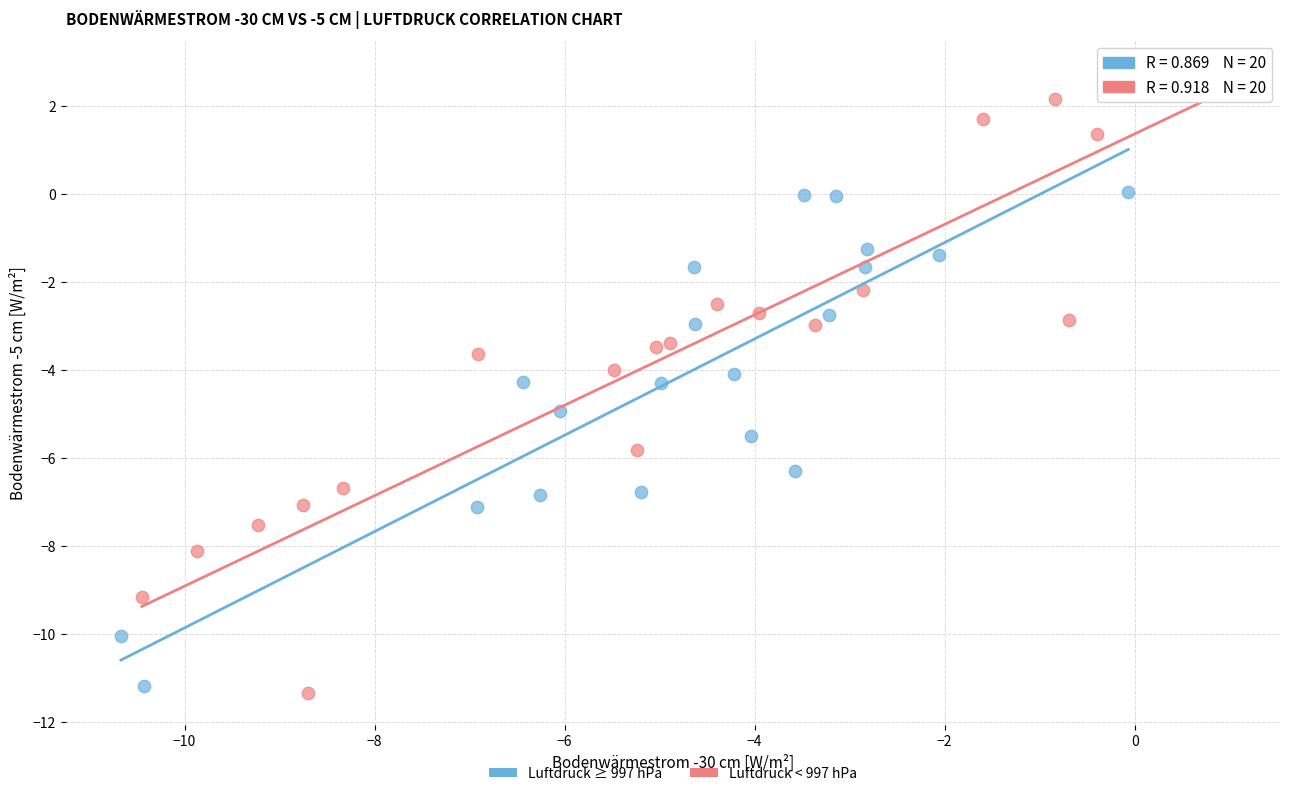

What are all the series names shown in the legend?

Luftdruck ≥ 997 hPa, Luftdruck < 997 hPa